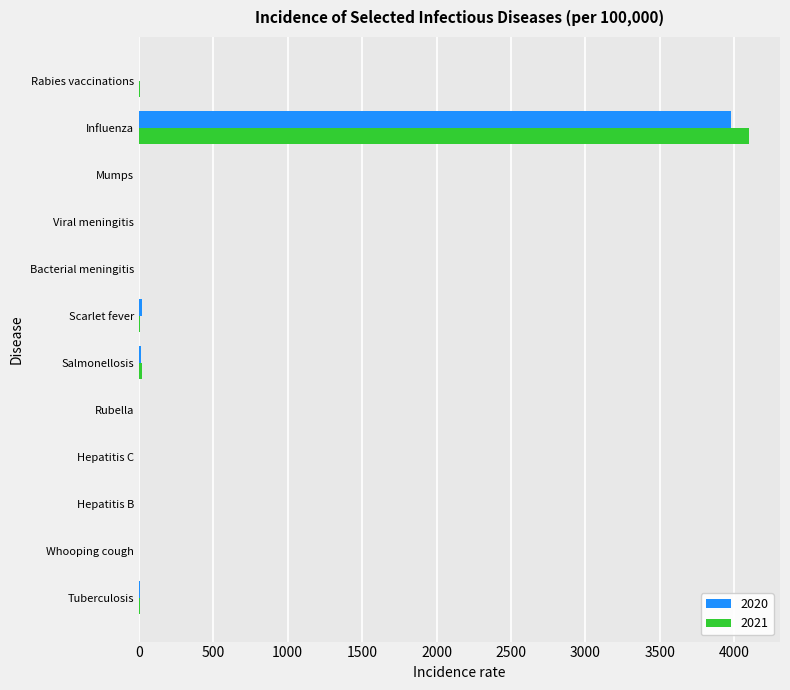

At which category is the sum across all series the highest?

Influenza